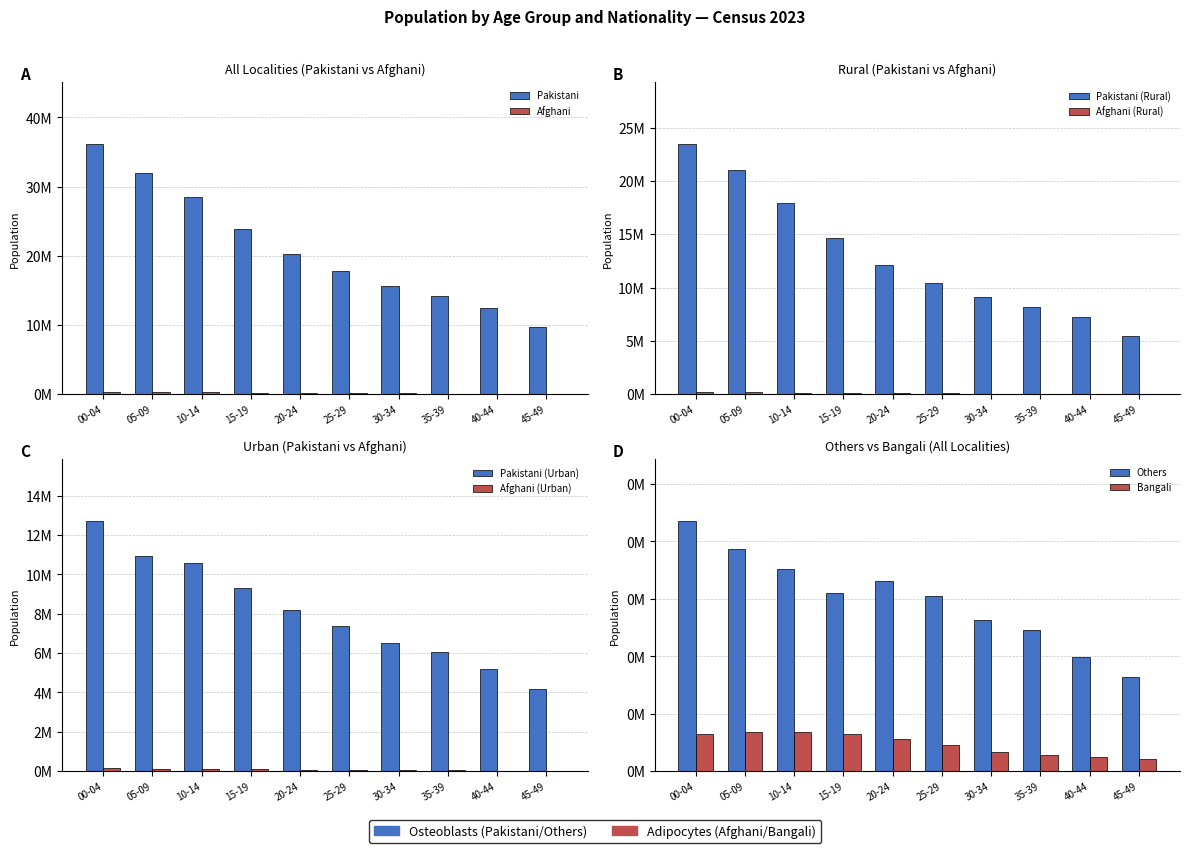

What is the smallest value displayed?

58659